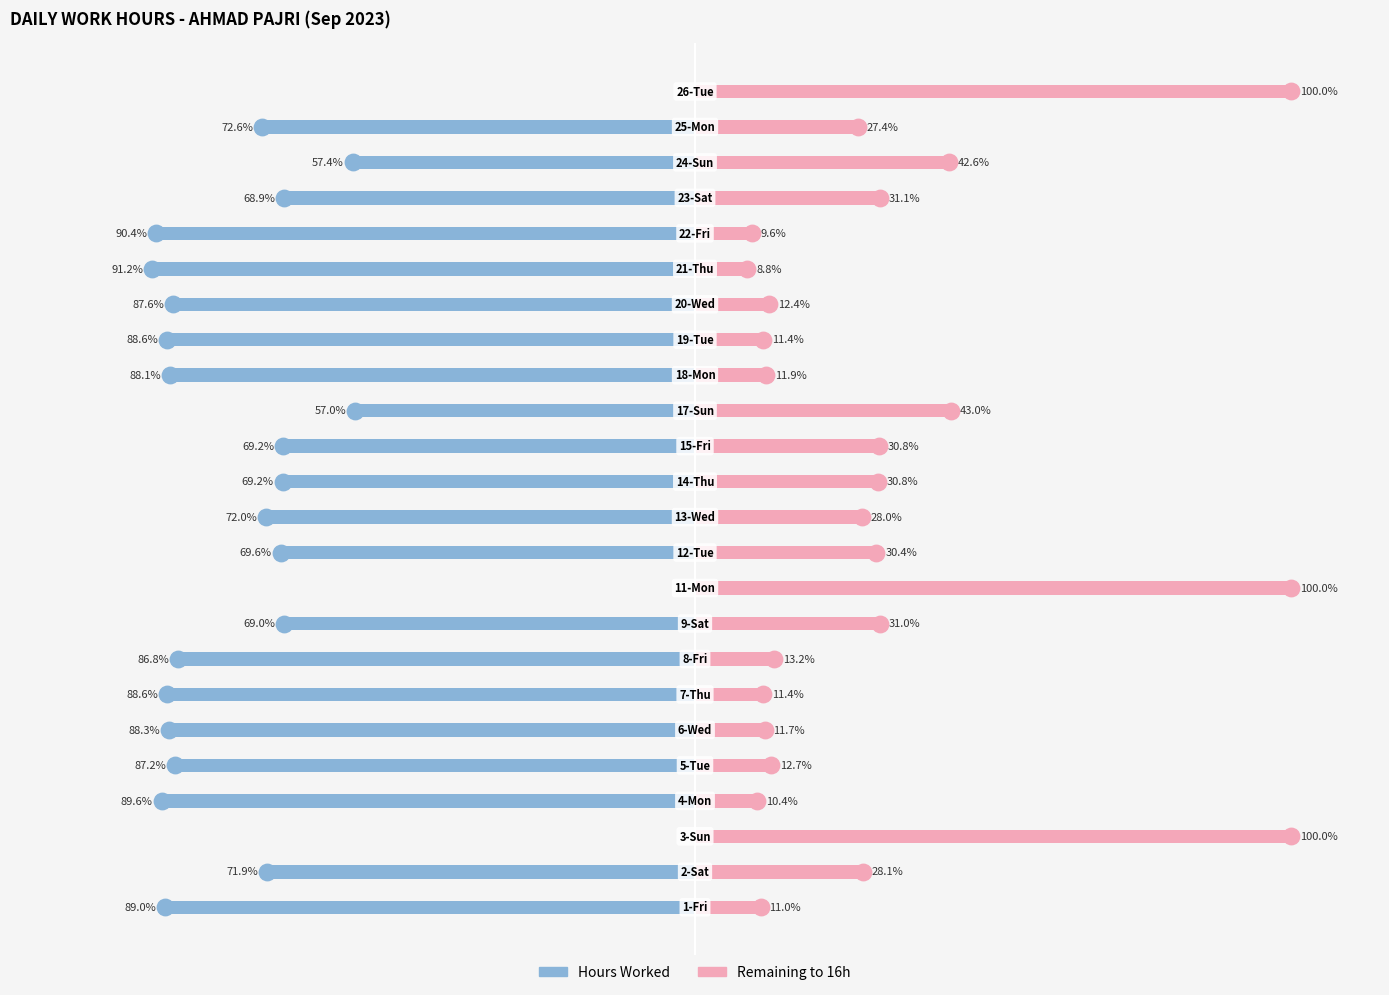

What are all the series names shown in the legend?

Hours Worked, Remaining to 16h